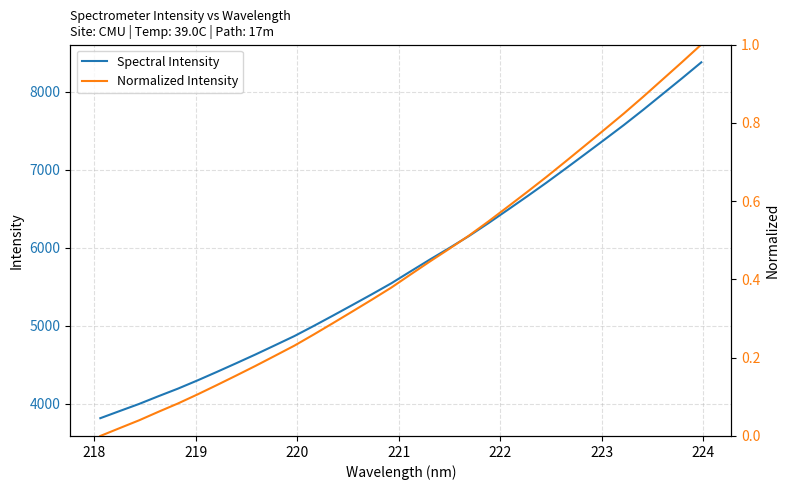

At how many categories does at least one series exceed 8239?

1